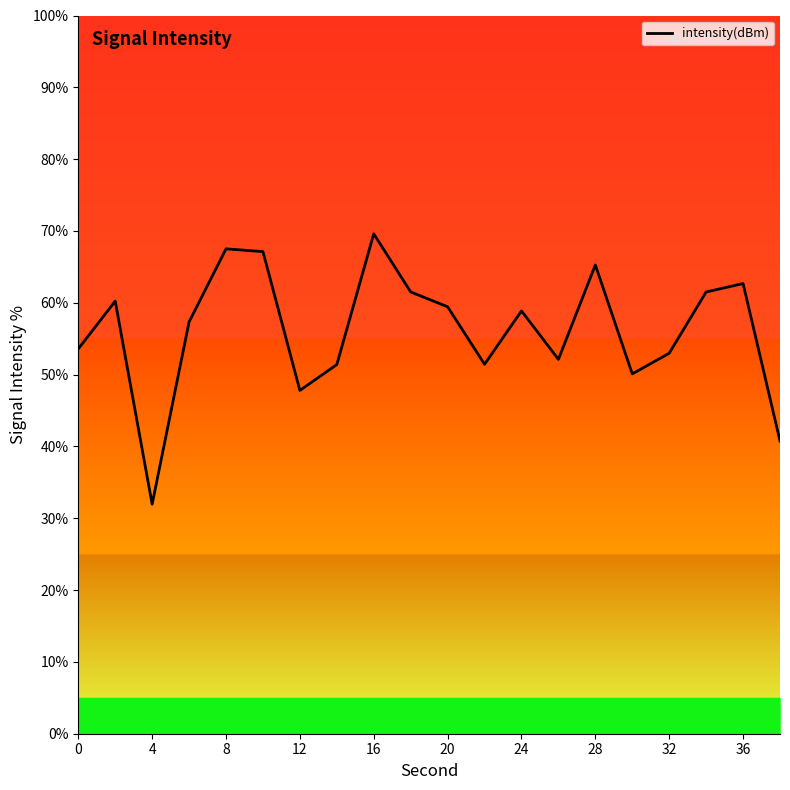

What is the maximum value shown in the chart?

69.6